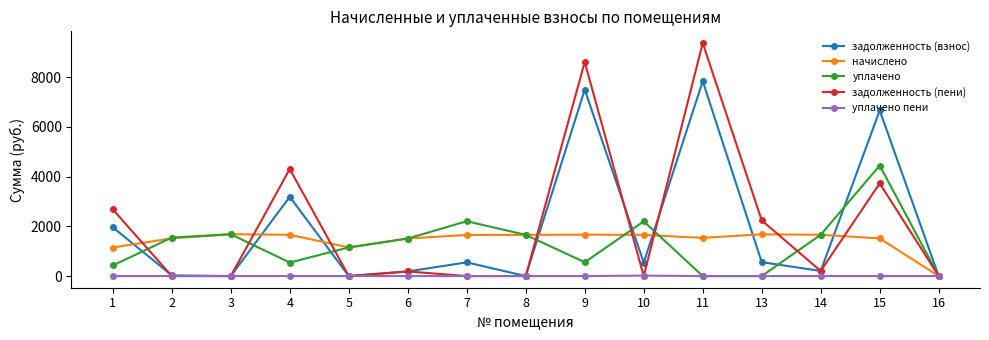

At which category is the sum across all series the highest?

11